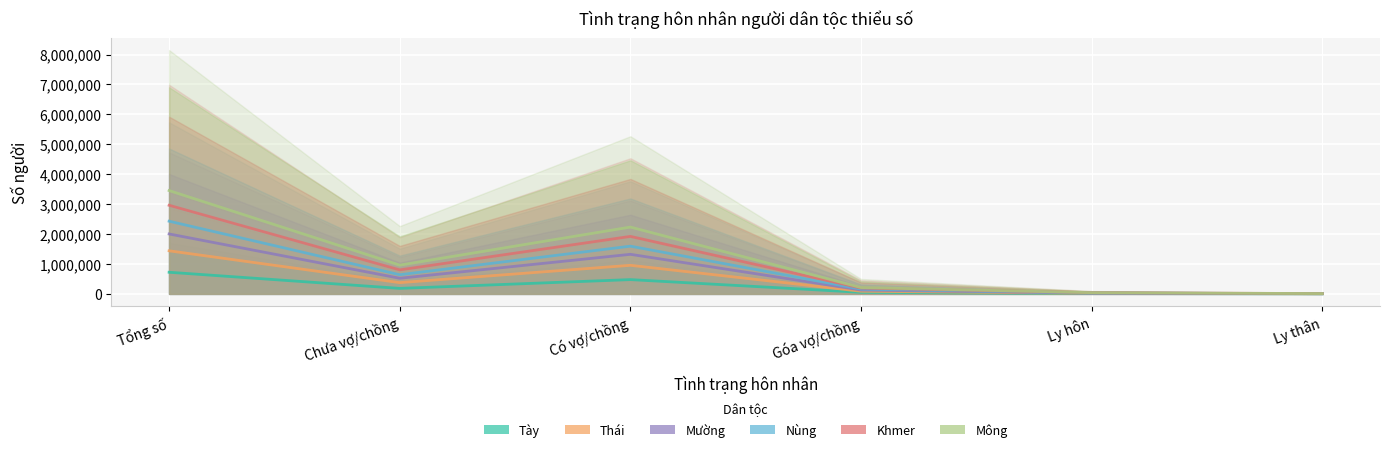

Which category has the highest value across all series?

Tổng số